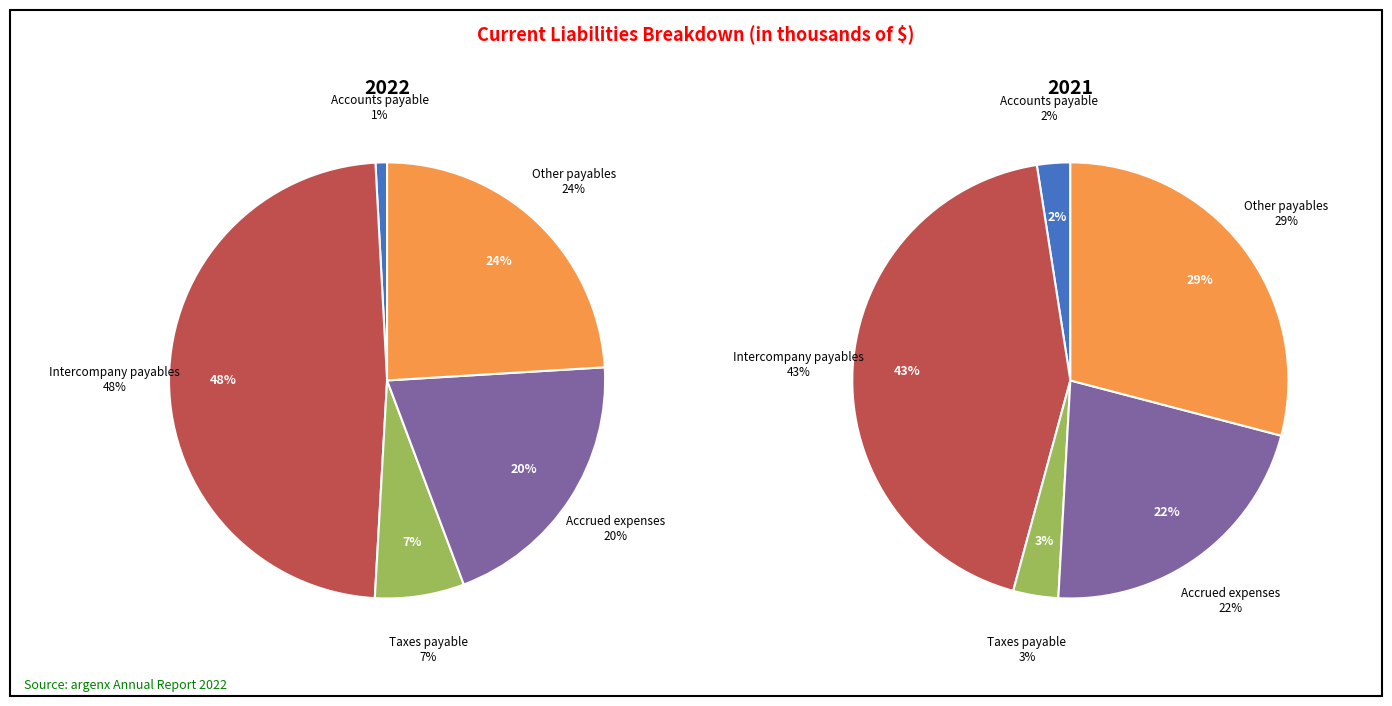

What percentage is the Accounts payable slice, to the nearest percent?

1%